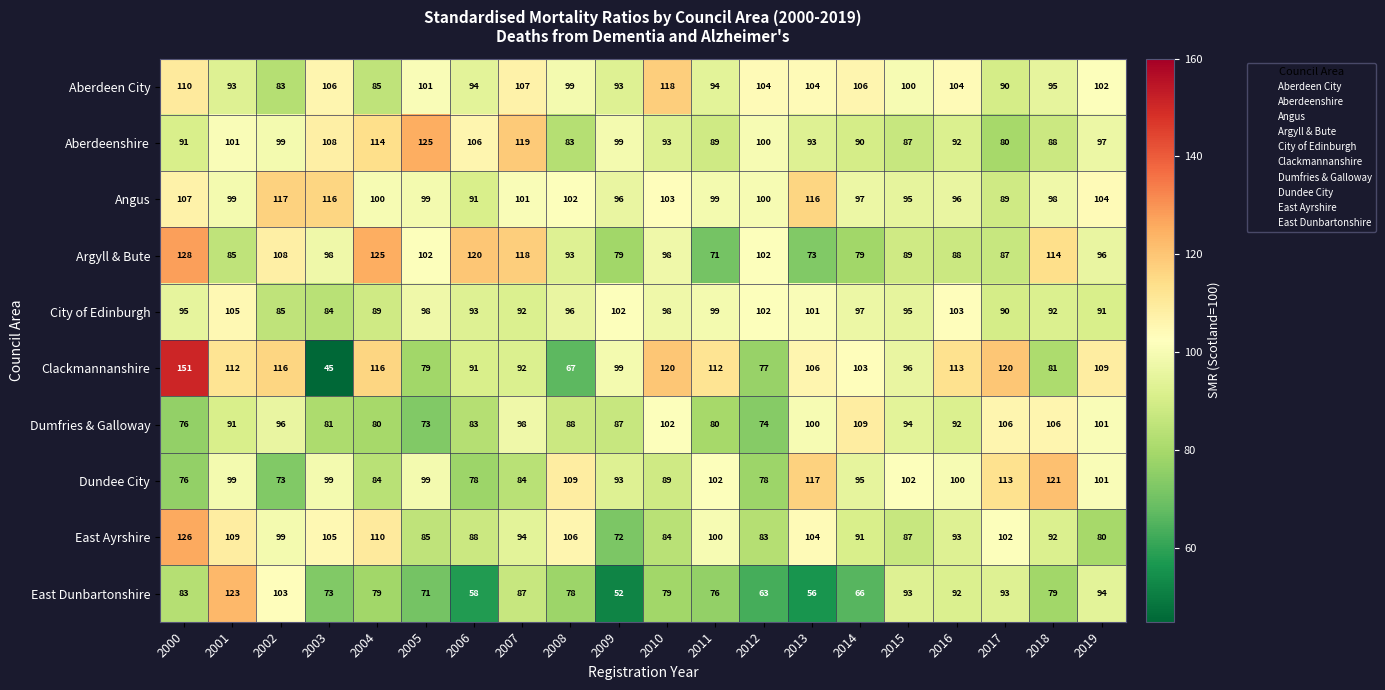

At which category is the sum across all series the highest?

2000